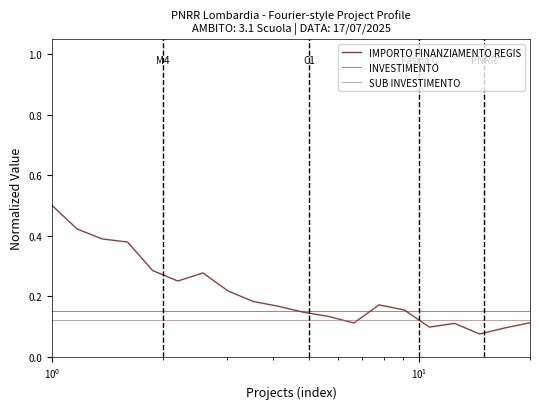

What is the maximum value for IMPORTO FINANZIAMENTO REGIS?

0.5